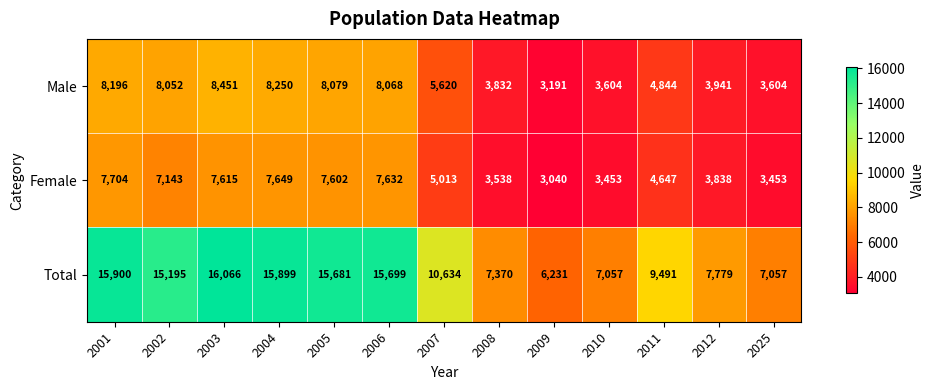

Which label corresponds to the smallest value in the chart?

2009